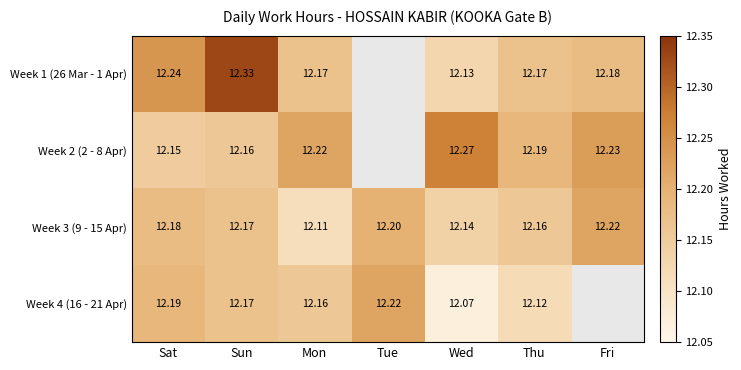

At how many categories does at least one series exceed 12?

7